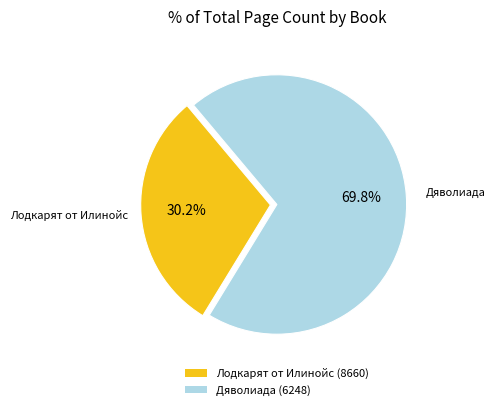

Which category has the biggest portion of the pie?

Дяволиада (6248)